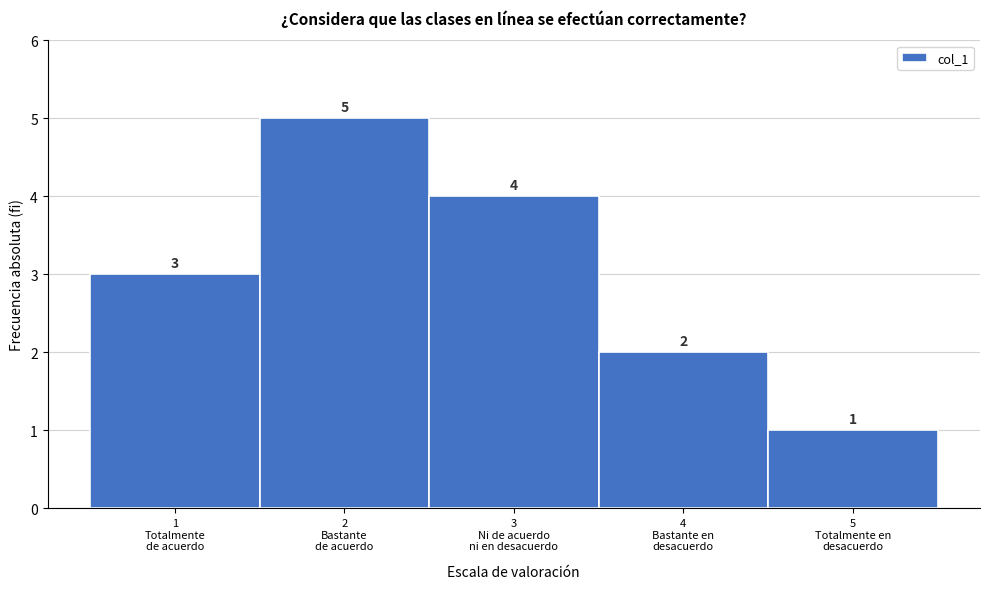

Reading left to right, list all the values displayed in this chart.

3	5	4	2	1